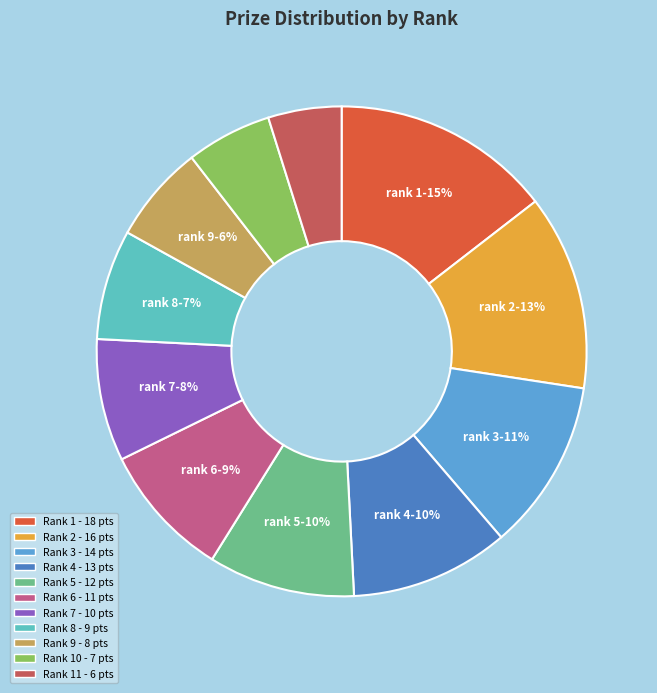

To the nearest percent, what is the difference between the largest and smallest slice percentages?

10%